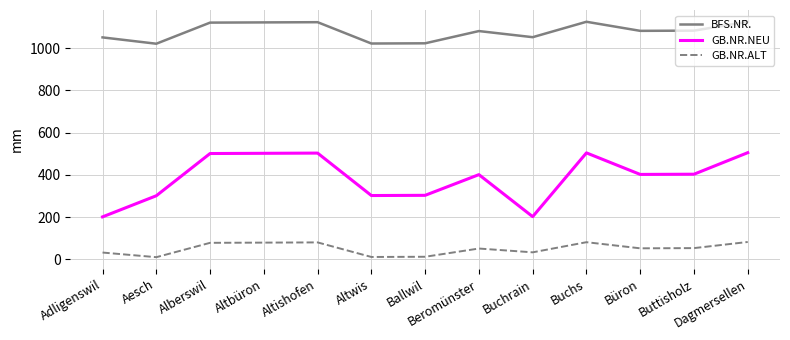

Where does the BFS.NR. series first go above 1082?

Alberswil